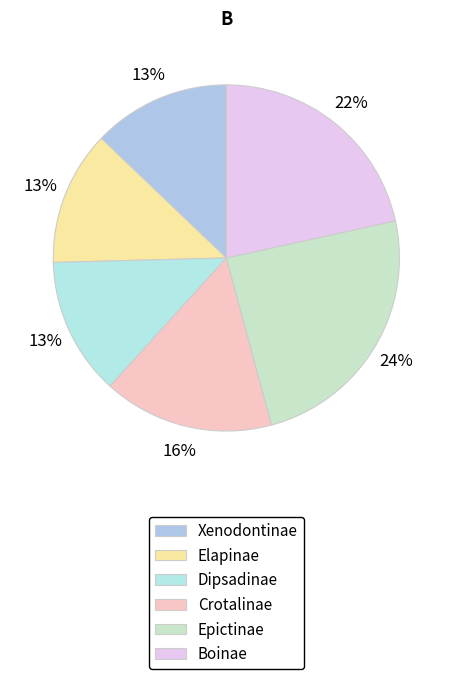

Between Xenodontinae and Elapinae, which is larger?

Xenodontinae